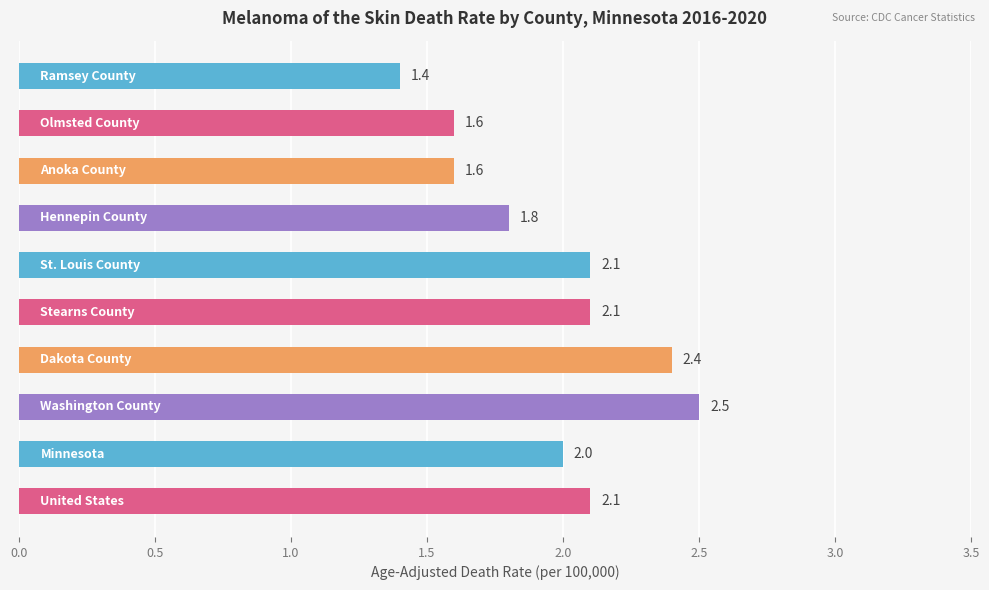

What is the sum of all values?

19.6